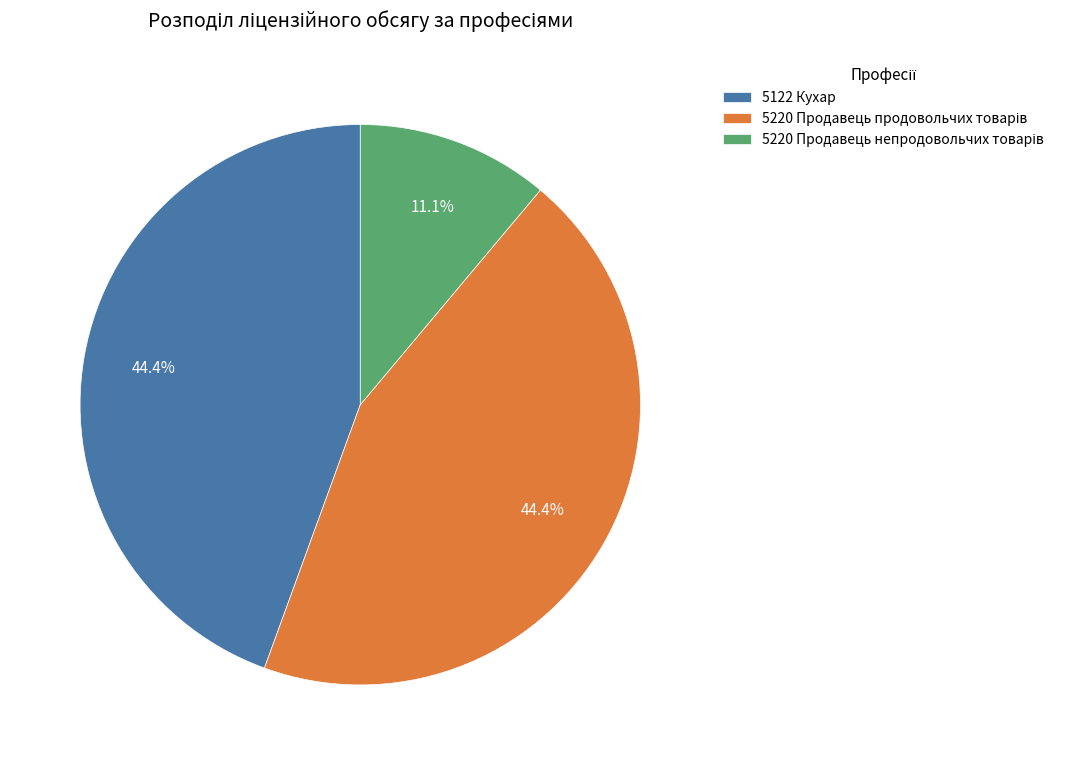

Is there any slice that represents more than half of the pie?

No